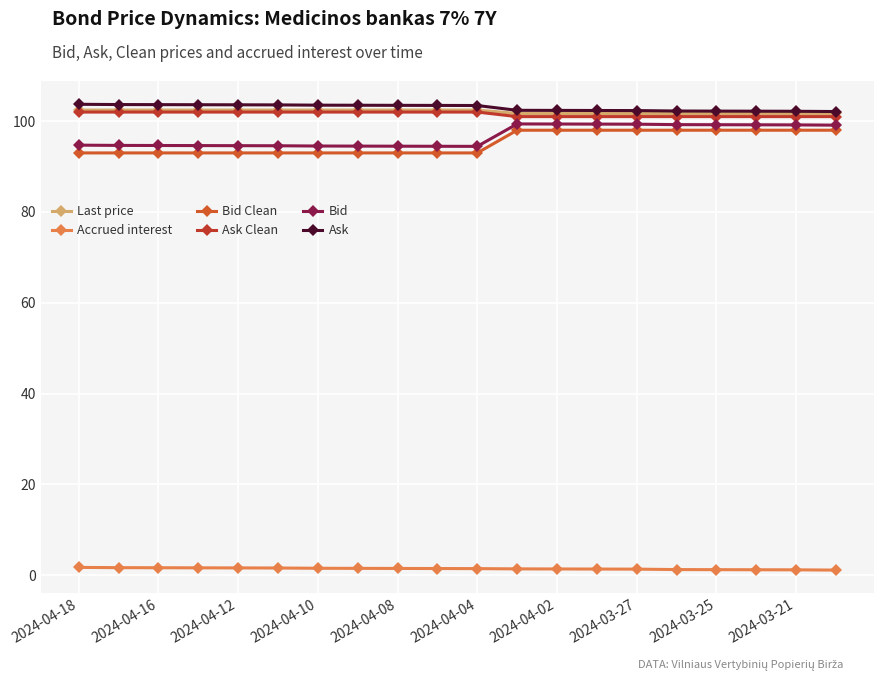

How many distinct data groups are displayed?

6